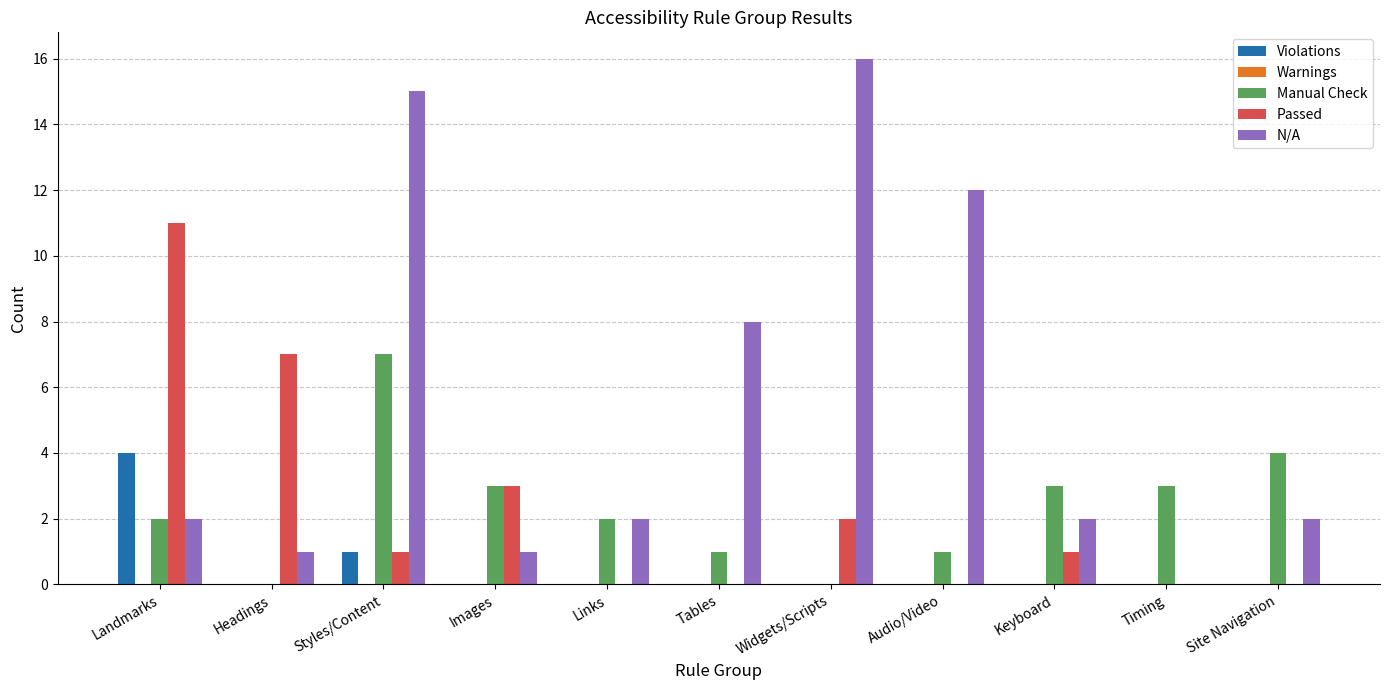

Which series has the largest total across all categories?

N/A